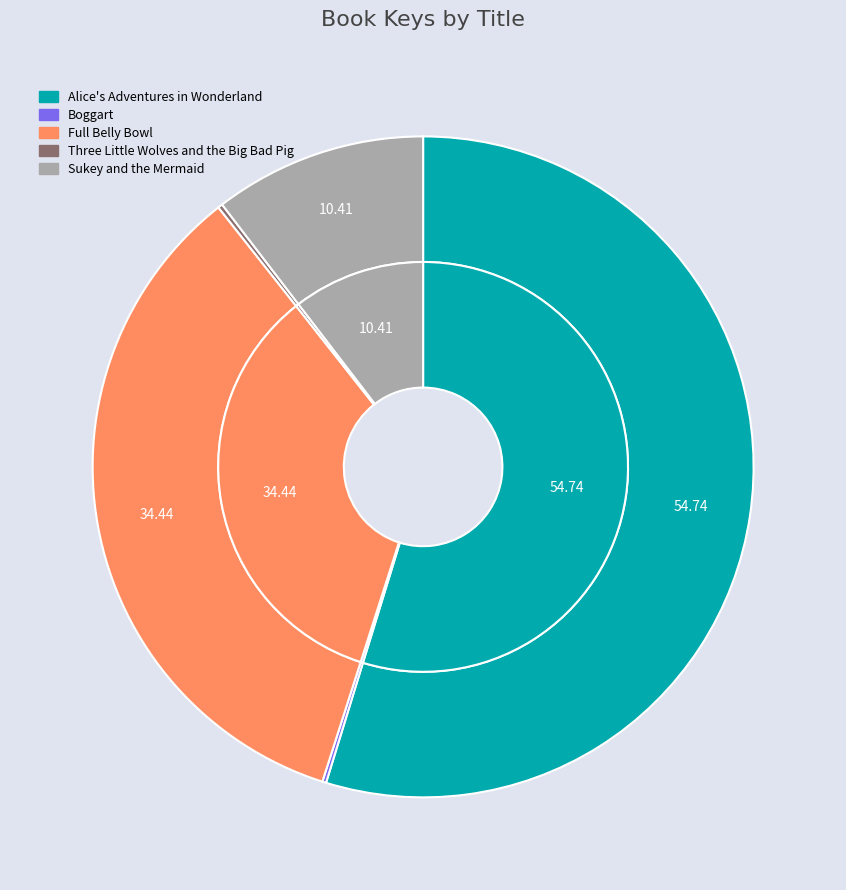

Which category has the biggest portion of the pie?

Alice's Adventures in Wonderland